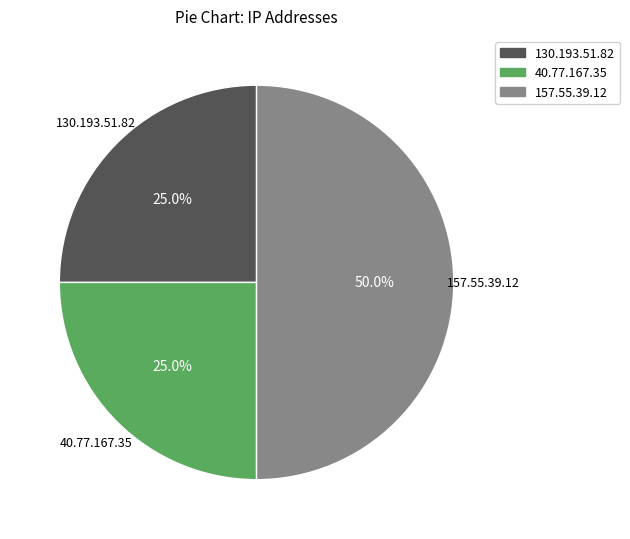

Which category has the biggest portion of the pie?

157.55.39.12 (2)